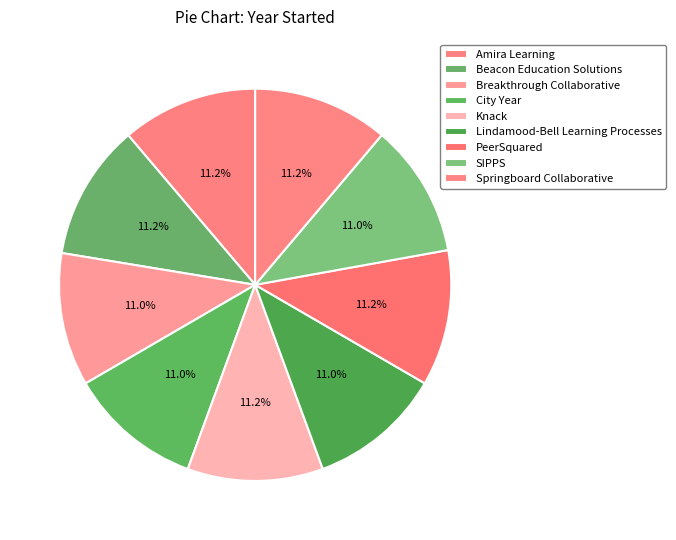

How many segments does this pie chart have?

9